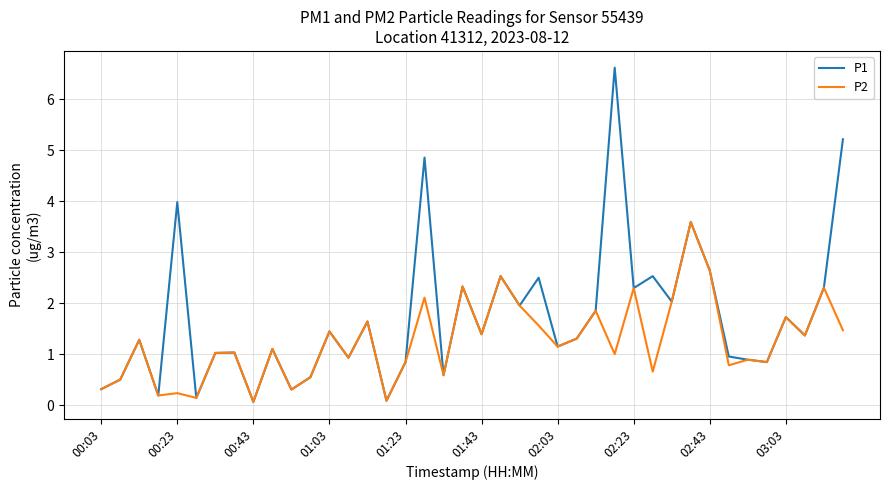

Rank the series by their maximum value, from highest to lowest.

P1, P2